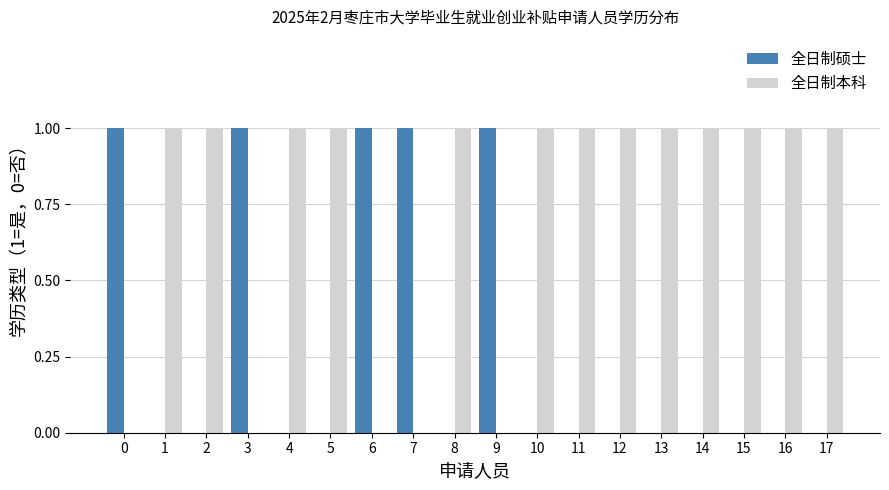

What is the highest value of the 全日制本科 series?

1